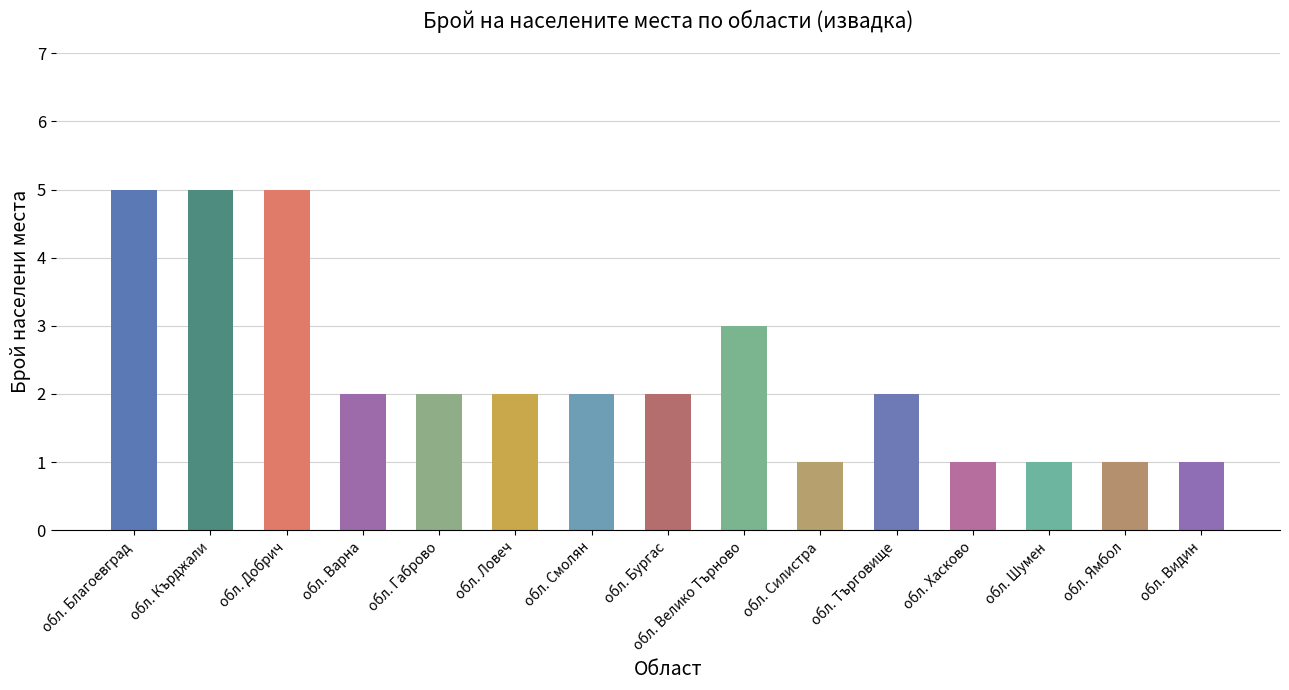

Is it true that the value at обл. Габрово is 3?

False